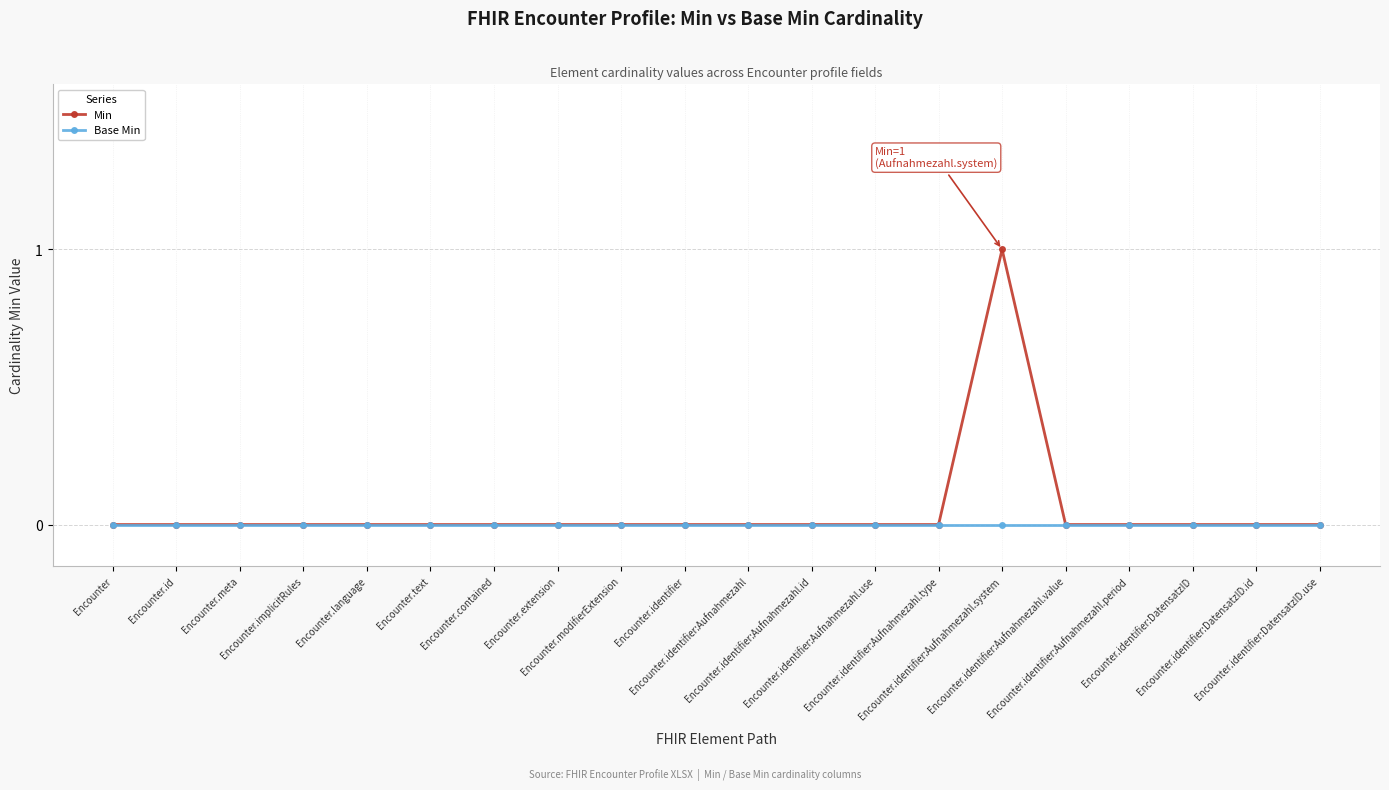

Reading right to left, extract all data points from this chart.

Min: 0	0	0	0	0	1	0	0	0	0	0	0	0	0	0	0	0	0	0	0
Base Min: 0	0	0	0	0	0	0	0	0	0	0	0	0	0	0	0	0	0	0	0